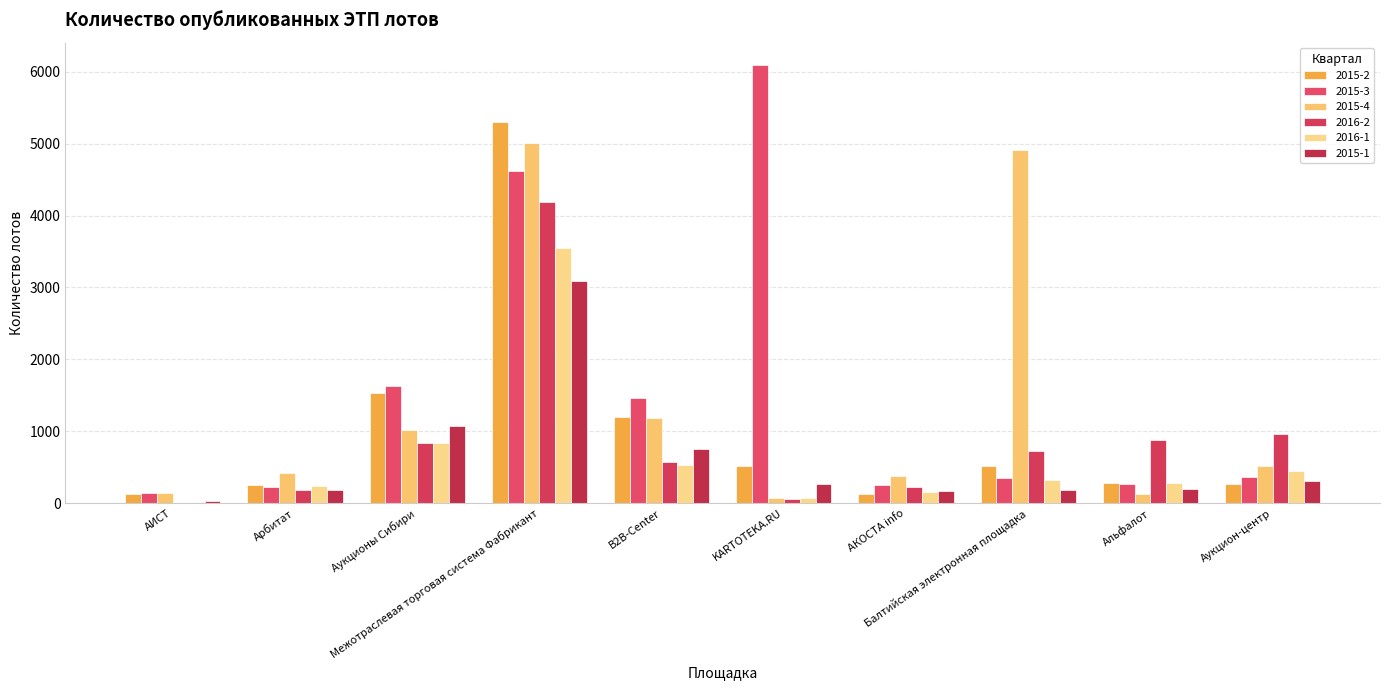

What is the label of the 6th bar from the right?

B2B-Center